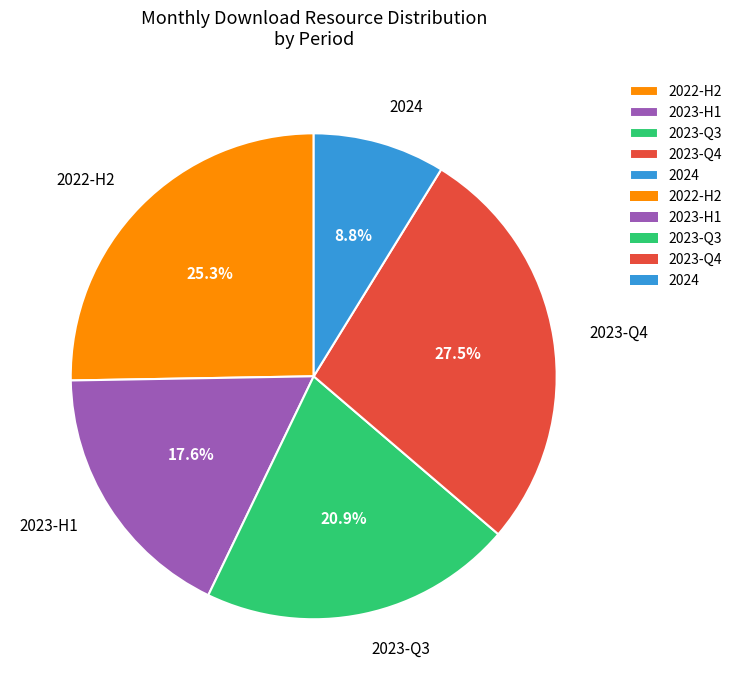

To the nearest percent, what is the average slice percentage?

20%